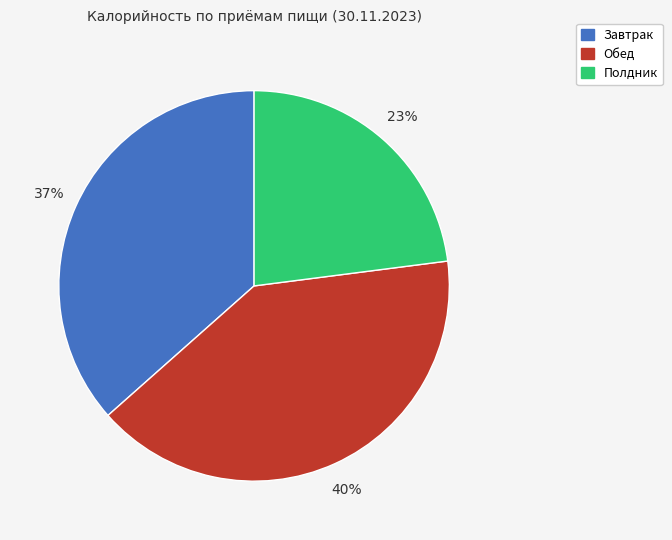

Rank the categories by value from lowest to highest.

Полдник, Завтрак, Обед